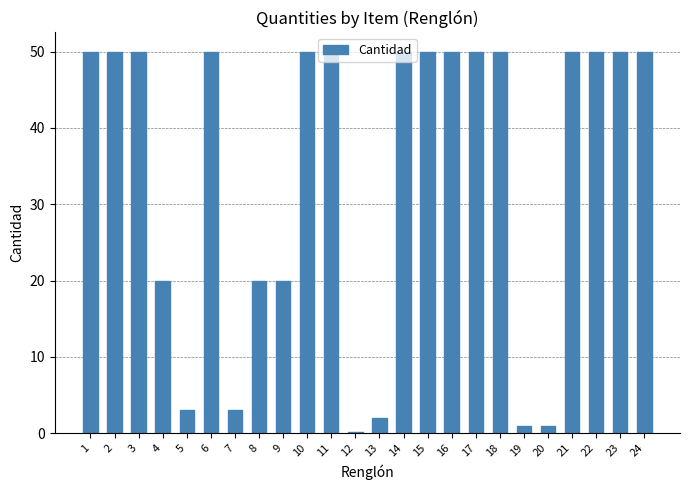

Reading left to right, transcribe all the data shown in this chart.

1=50.0	2=50.0	3=50.0	4=20.0	5=3.0	6=50.0	7=3.0	8=20.0	9=20.0	10=50.0	11=50.0	12=0.2	13=2.0	14=50.0	15=50.0	16=50.0	17=50.0	18=50.0	19=1.0	20=1.0	21=50.0	22=50.0	23=50.0	24=50.0